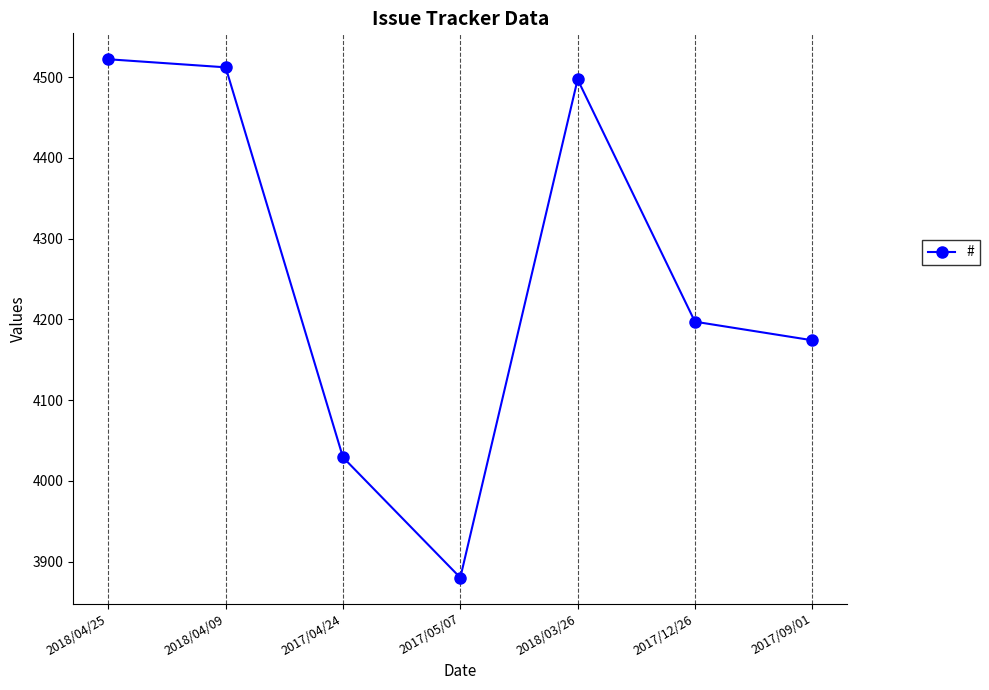

How many points are lower than both their immediate neighbors (excluding endpoints)?

1